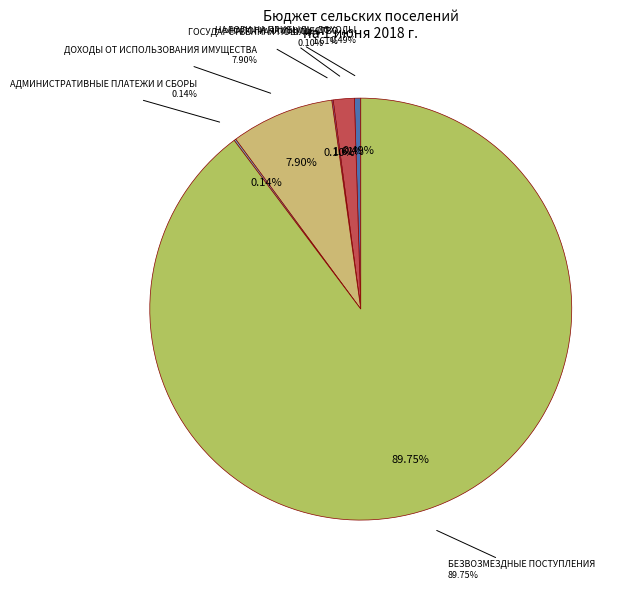

Count the number of slices in the pie.

6